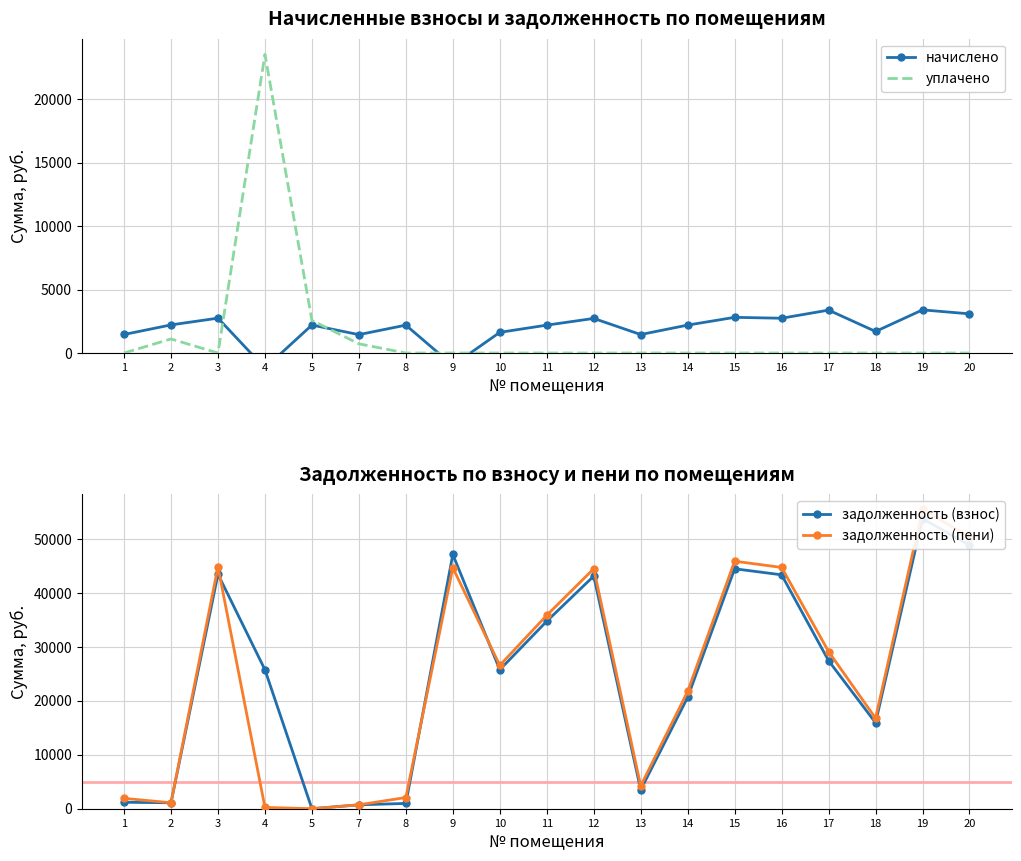

How many data points in начислено are less than 2198?

9